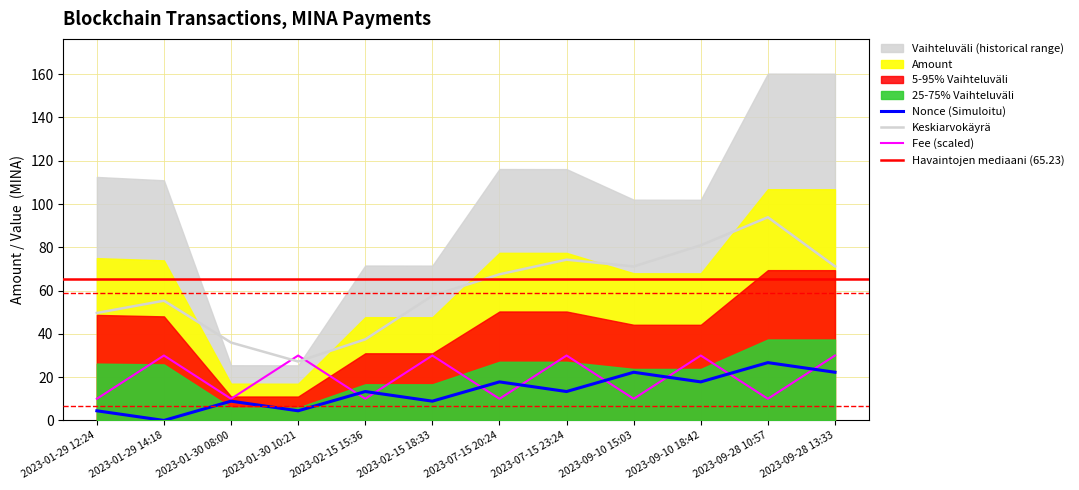

True or false: Nonce and Fee intersect in this chart.

True